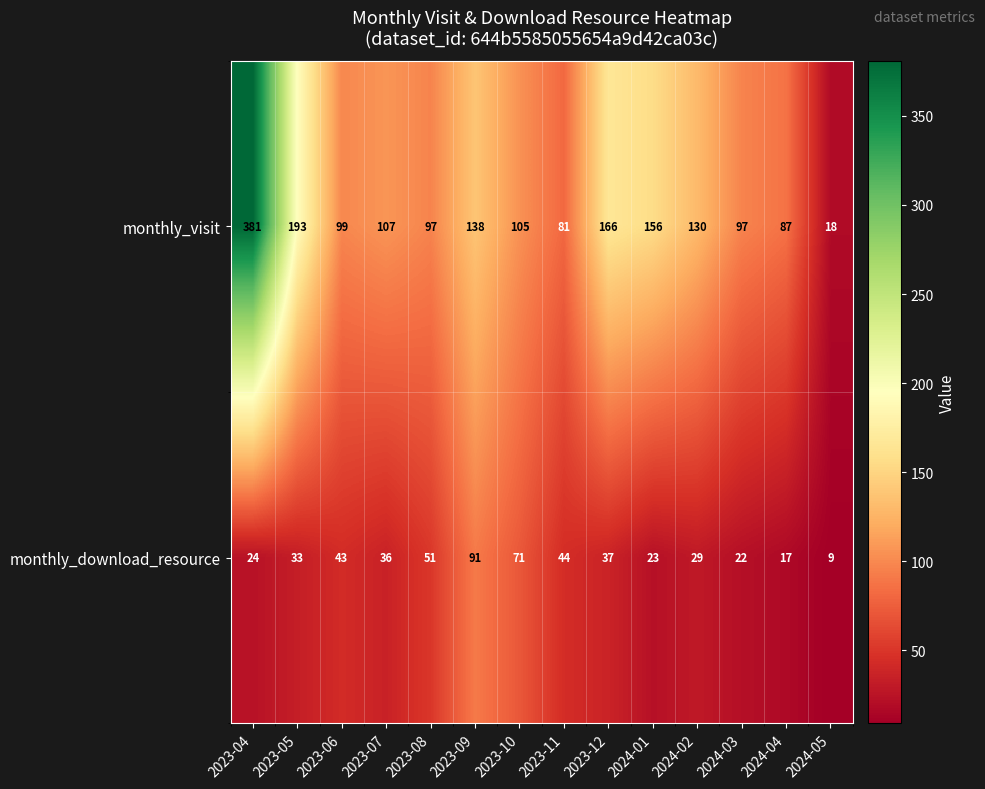

What value does the monthly_download_resource series have at 2024-05, to the nearest 5?

10